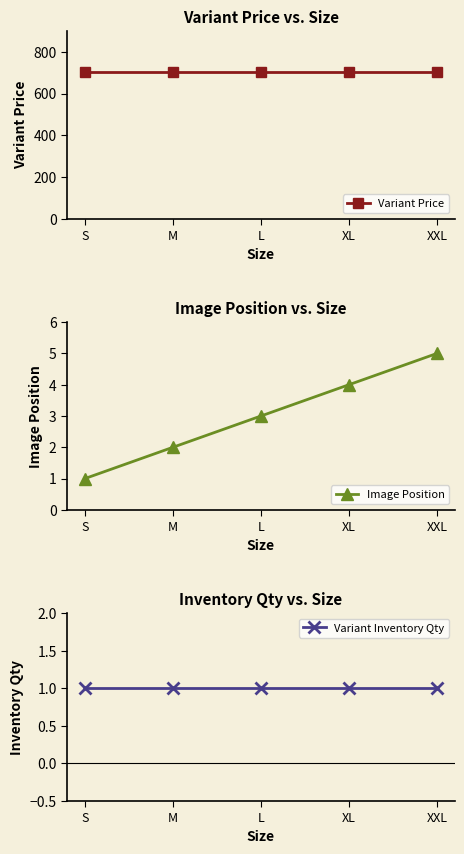

What value does the Variant Inventory Qty series have at L?

1.0